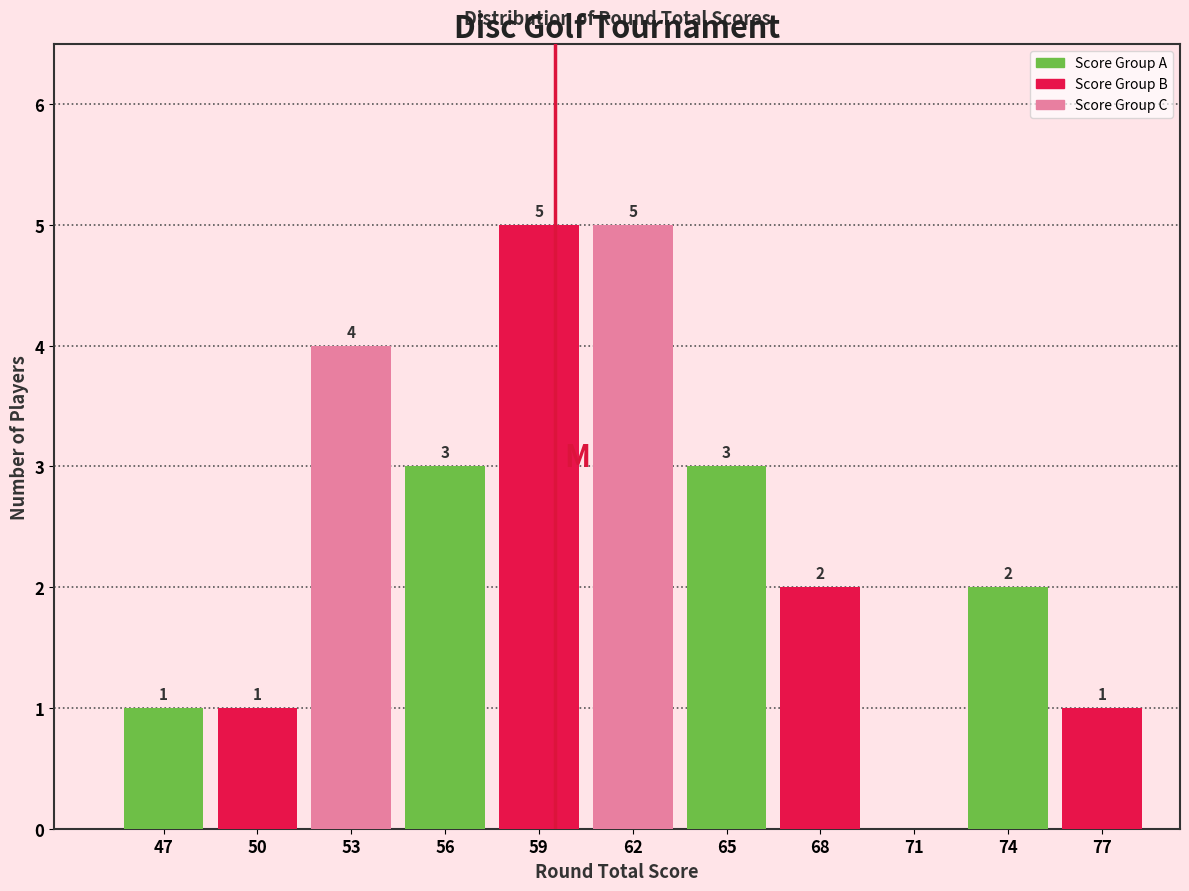

Reading left to right, transcribe all the data shown in this chart.

47=1	50=1	53=4	56=3	59=5	62=5	65=3	68=2	71=0	74=2	77=1